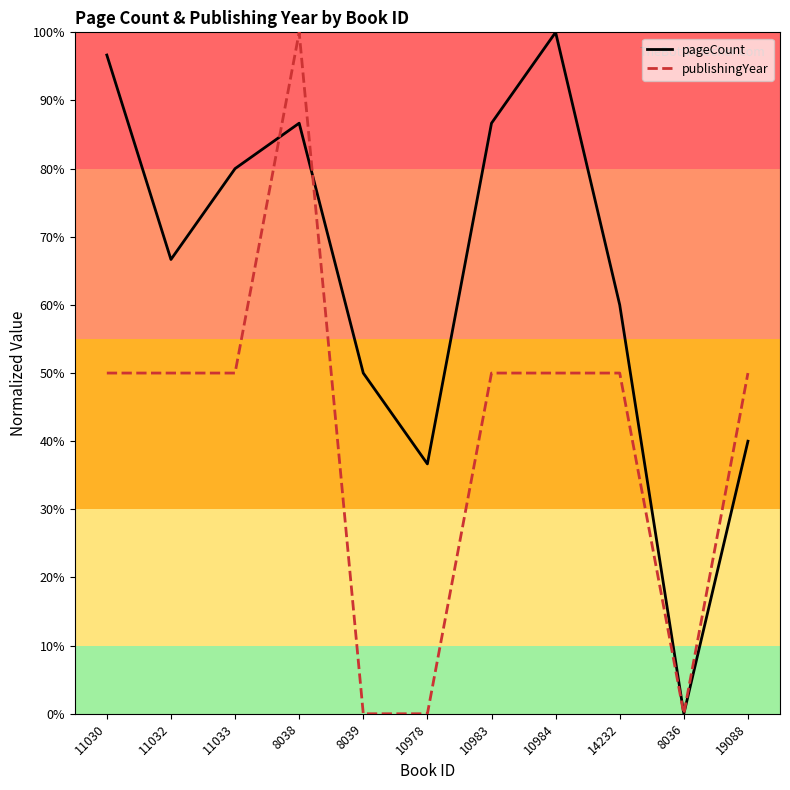

What position from the left is 14232?

9